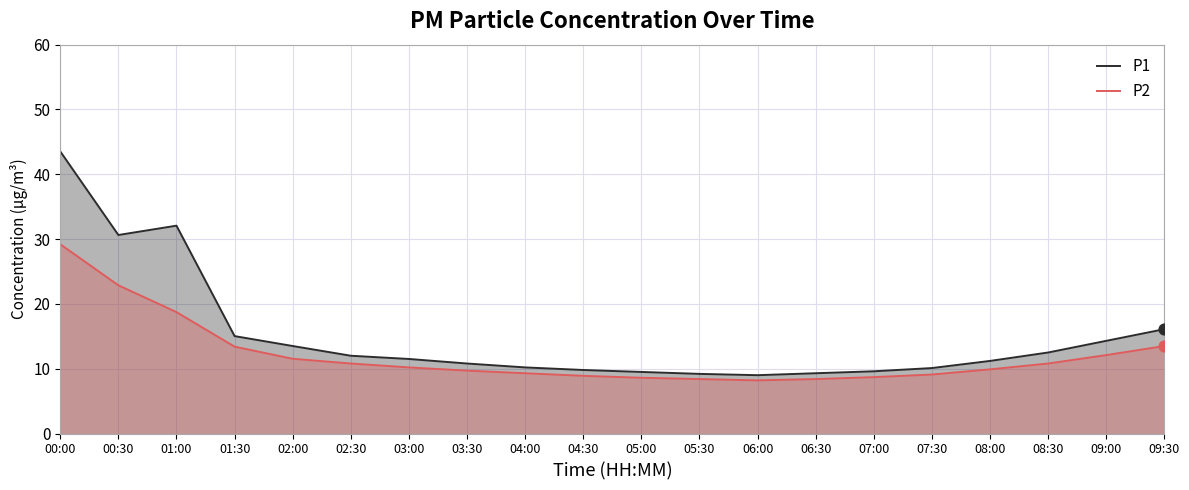

Which series has the largest Y range (max minus min)?

P1